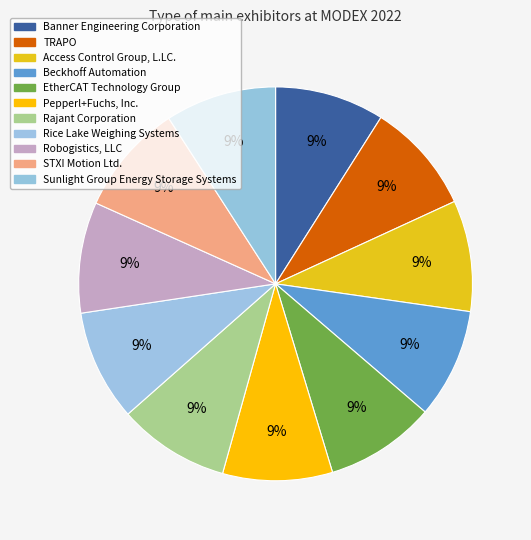

Count the number of slices in the pie.

11